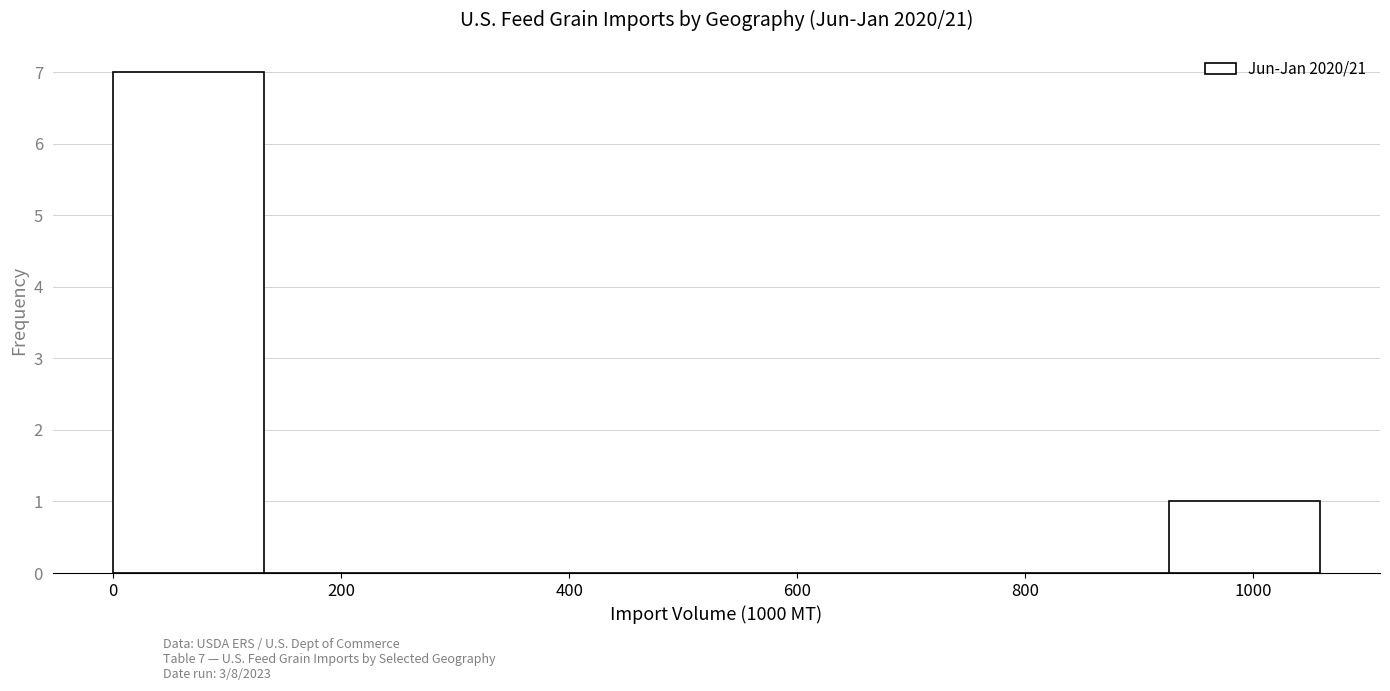

Over which range of the x-axis is the bar tallest?

0 to 140